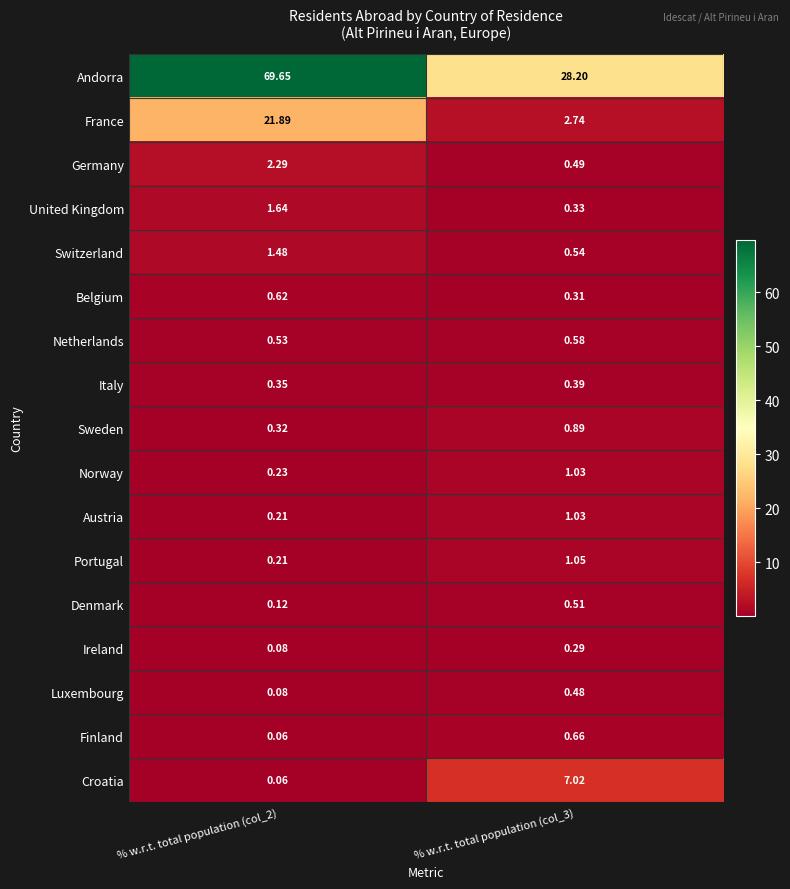

At how many categories does at least one series exceed 19?

2